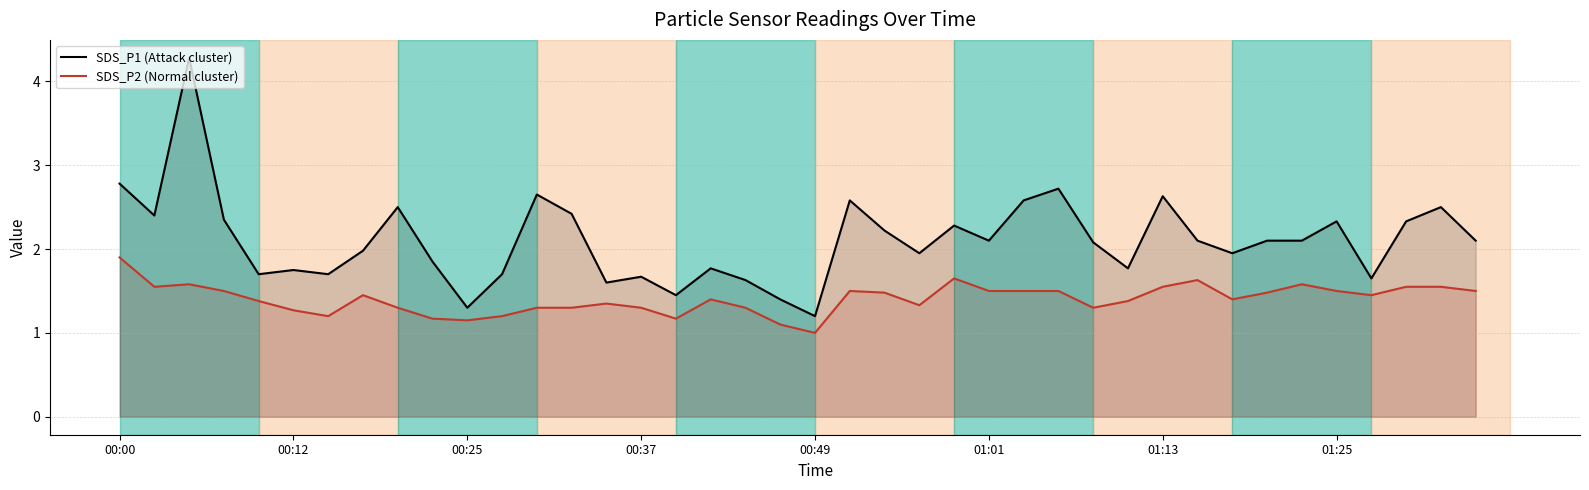

List the series in order of their overall mean, highest first.

SDS_P1 (Attack cluster), SDS_P2 (Normal cluster)